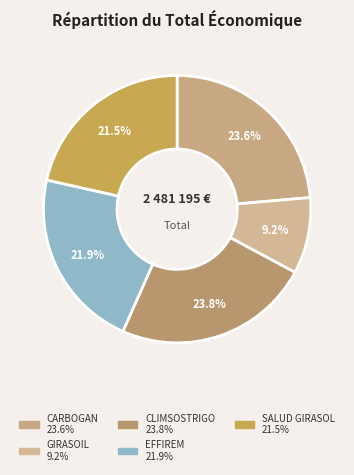

What is the smallest slice in the pie chart?

GIRASOIL